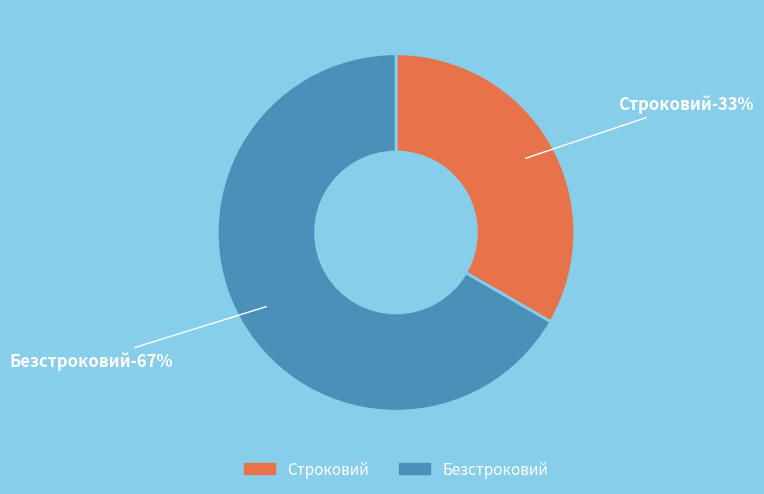

Between Безстроковий and Строковий, which is larger?

Безстроковий